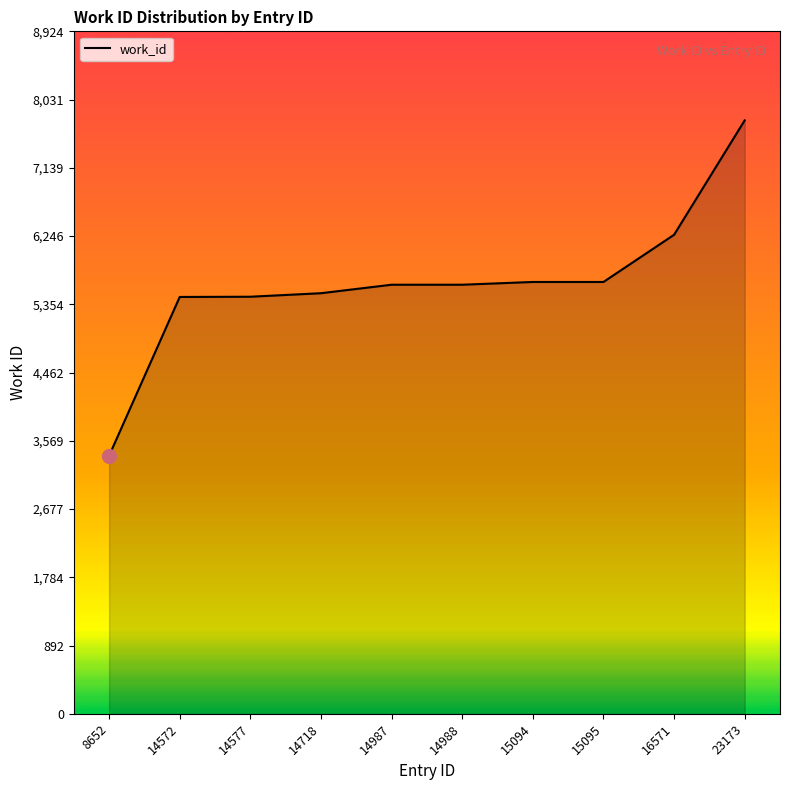

Is it true that the value at 23173 is 7760?

True